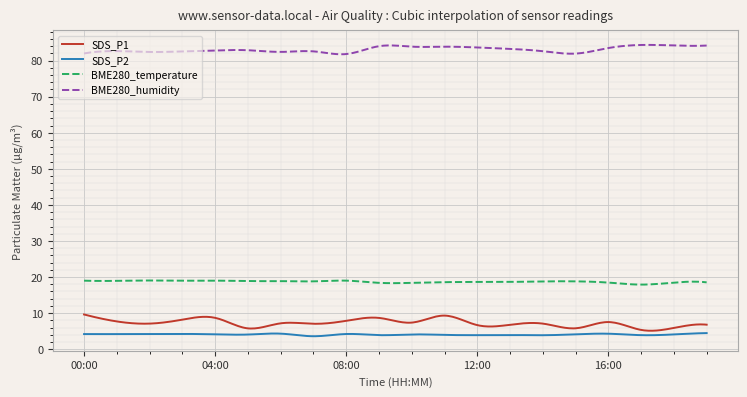

What is the maximum value shown in the chart?

84.3